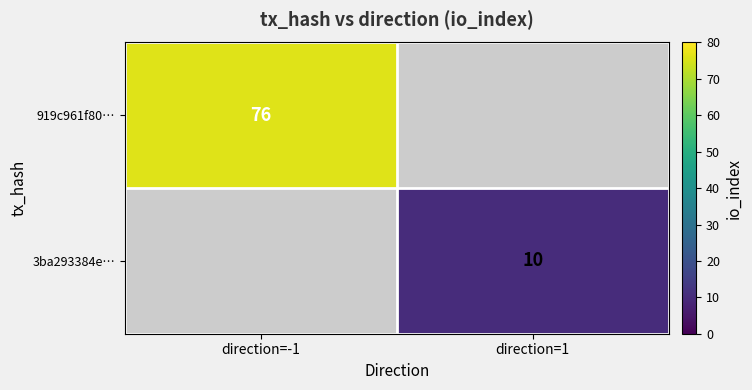

The value of 3ba293384e… at direction=1 is 2. True or false?

False